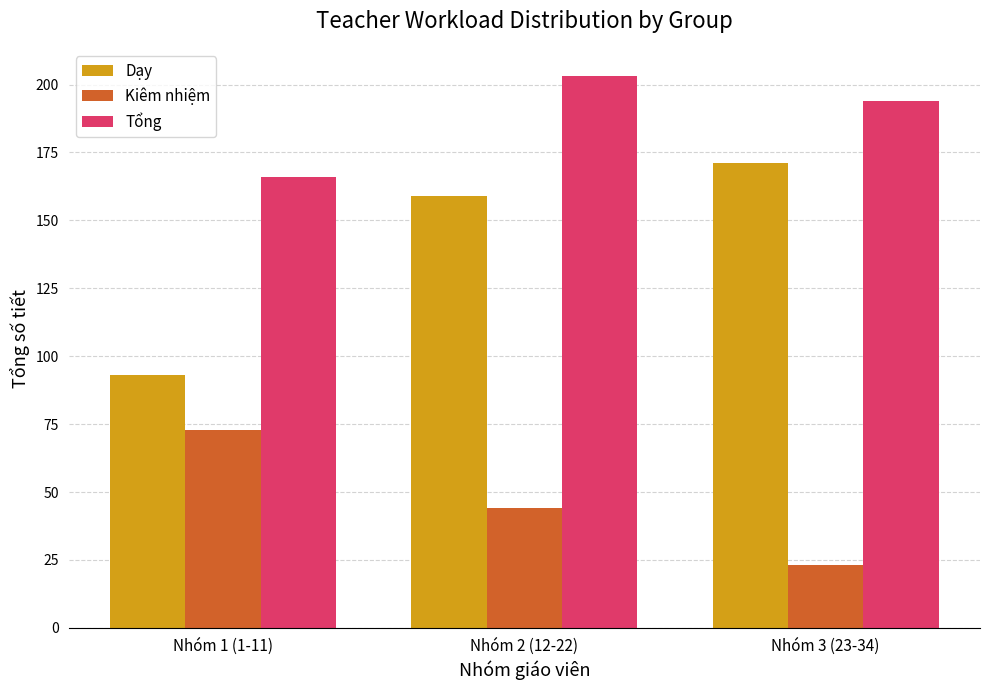

What position from the right is Nhóm 2 (12-22)?

2